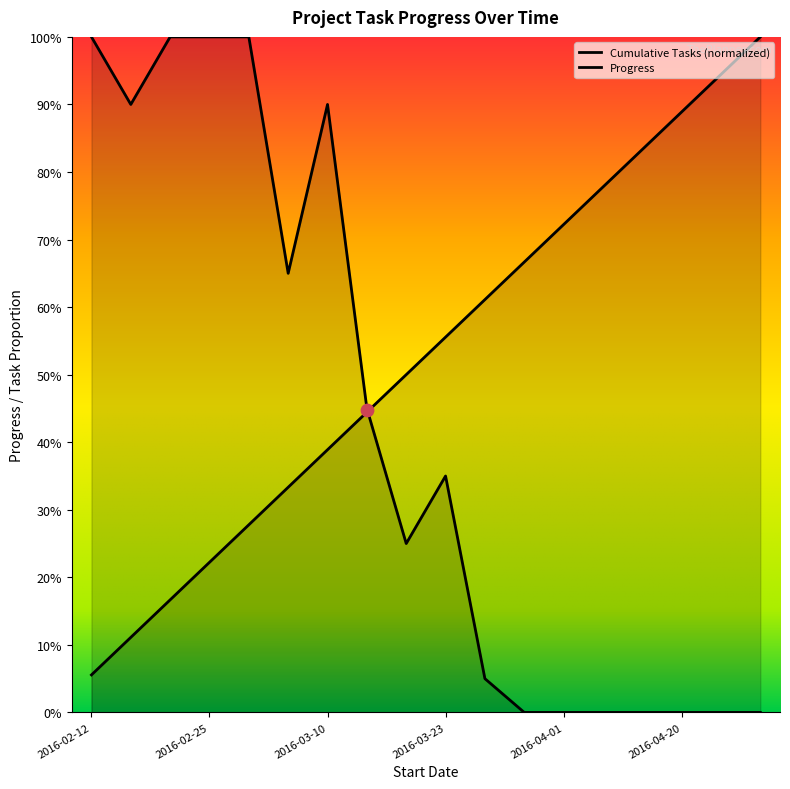

What are all the series names shown in the legend?

Cumulative Tasks, Progress